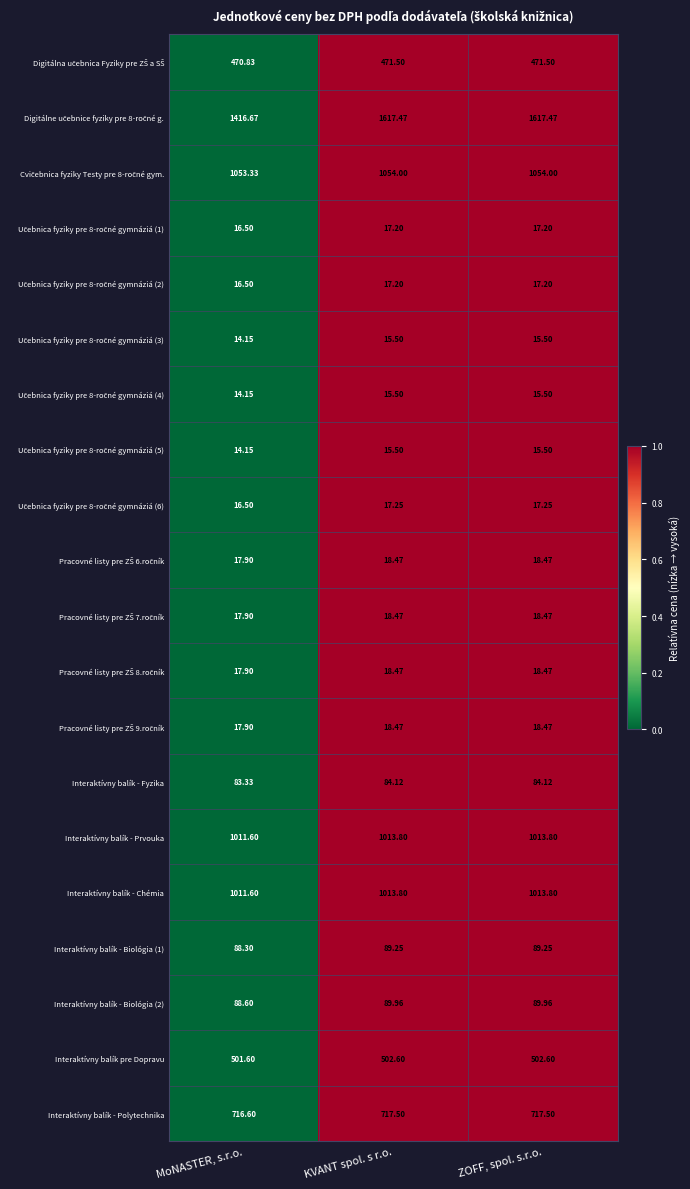

Is the value of Interaktívny balík - Biológia (1) at MoNASTER, s.r.o. greater than the value of Interaktívny balík - Biológia (2) at MoNASTER, s.r.o.?

No